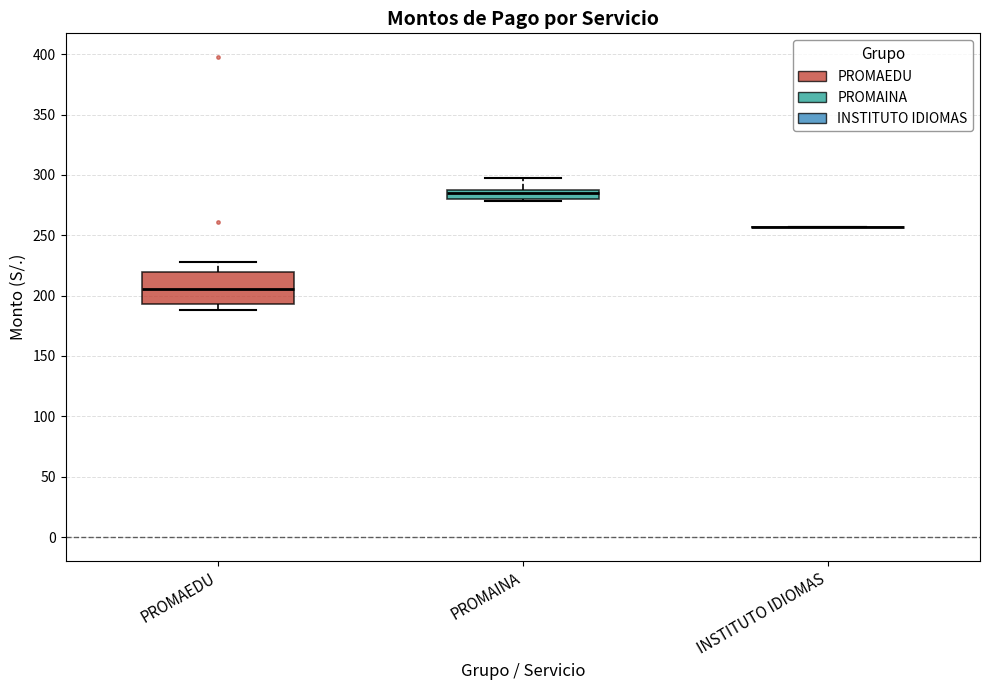

Reading left to right, read every box against the y-axis: the position of its median line, the range the box covers, and the ends of its whiskers. The values are not printed on the chart, so give them approximately, as read against the axis.

PROMAEDU: median 205, box 195 to 220, whiskers 190 to 230
PROMAINA: median 285 (just below the box's upper edge), box 280 to 285, whiskers 280 (just below the box's lower edge) to 300
INSTITUTO IDIOMAS: box collapsed to a line at 255, whiskers 255 to 255